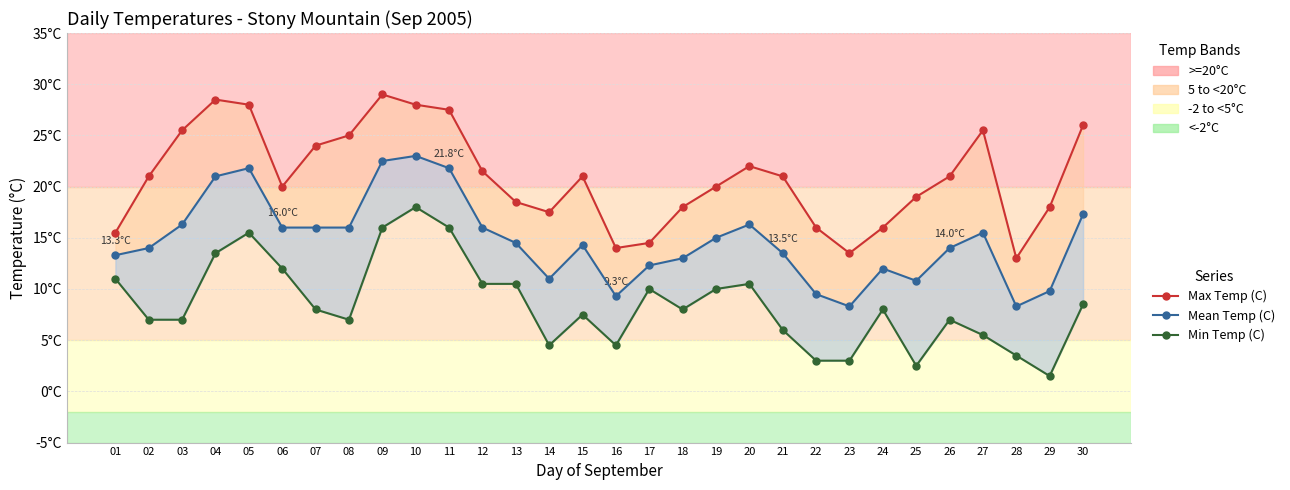

True or false: Max Temp (C) line has a value of 34.3 at 30.

False